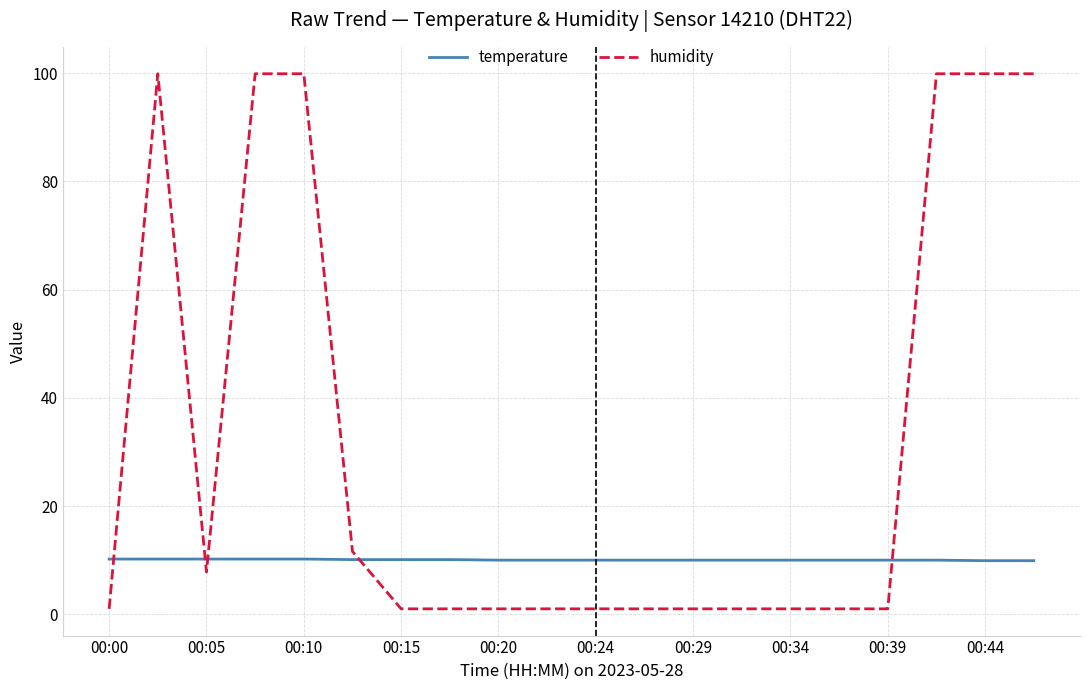

What is the maximum value for temperature?

10.2